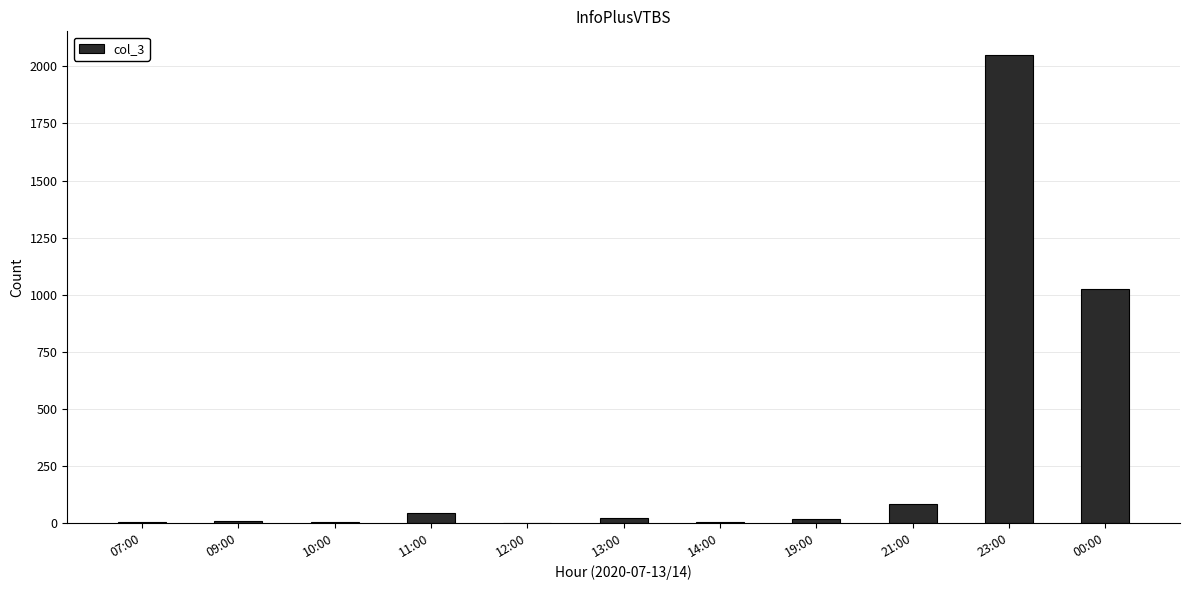

What is the change in value from 10:00 to 19:00?

+12